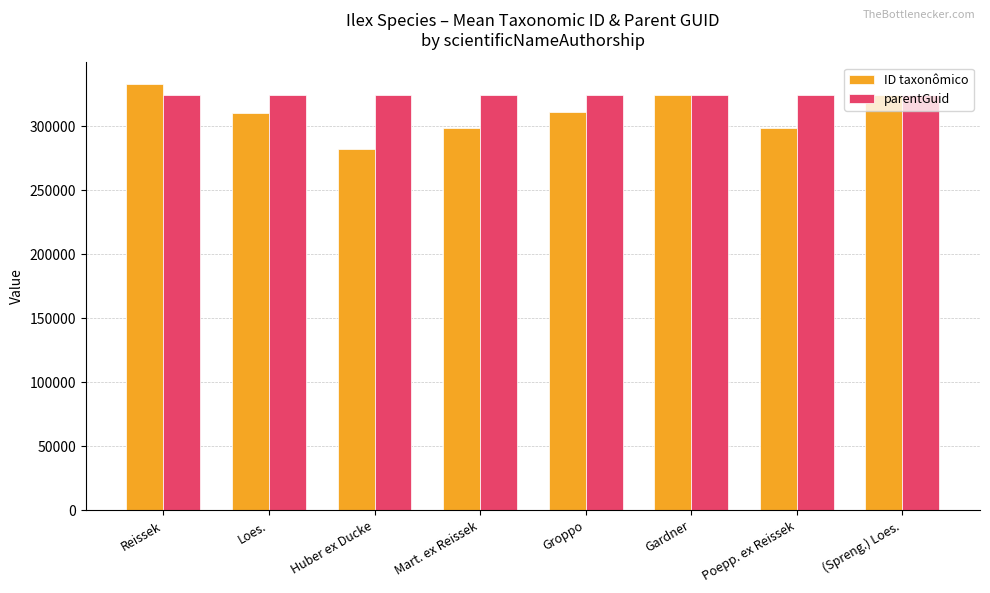

The value of ID taxonômico at (Spreng.) Loes. is 324092. True or false?

True